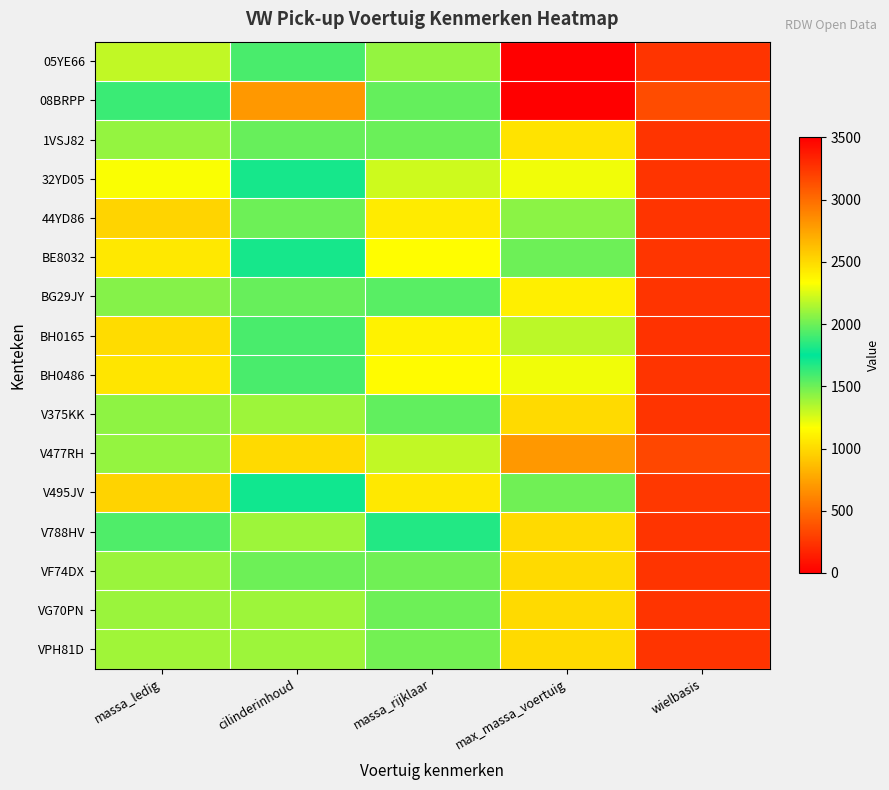

At which category is the sum across all series the highest?

max_massa_voertuig